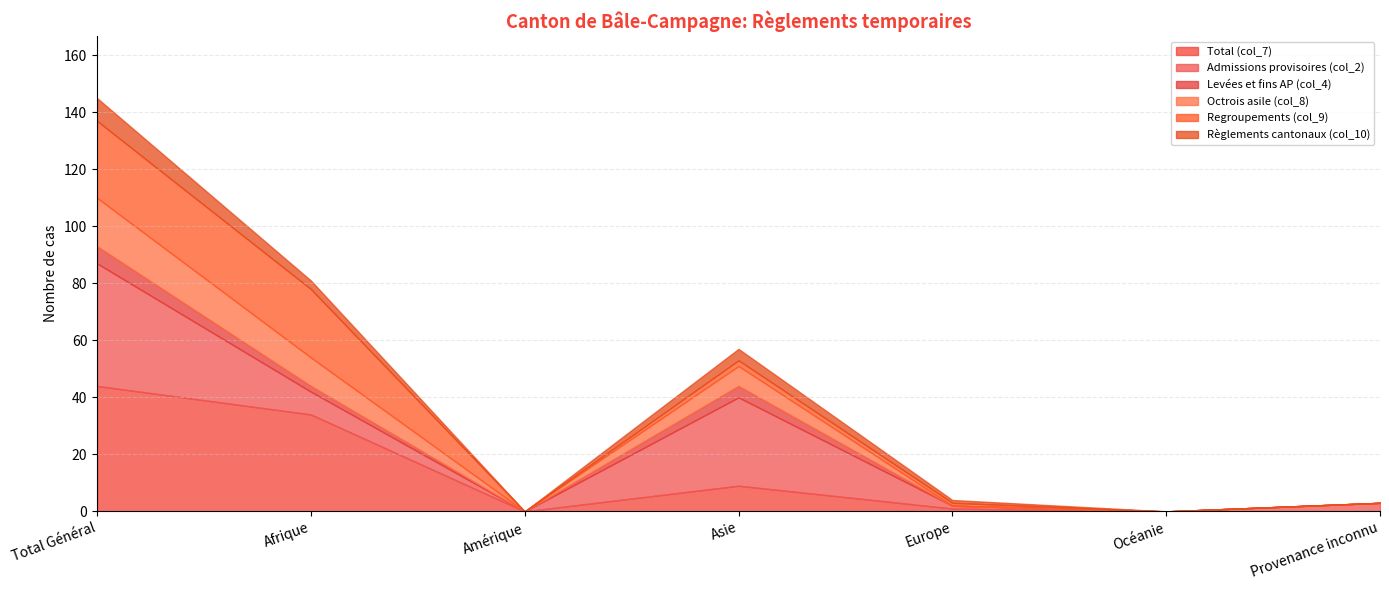

Where does the Regroupements (col_9) series first go above 1?

Total Général